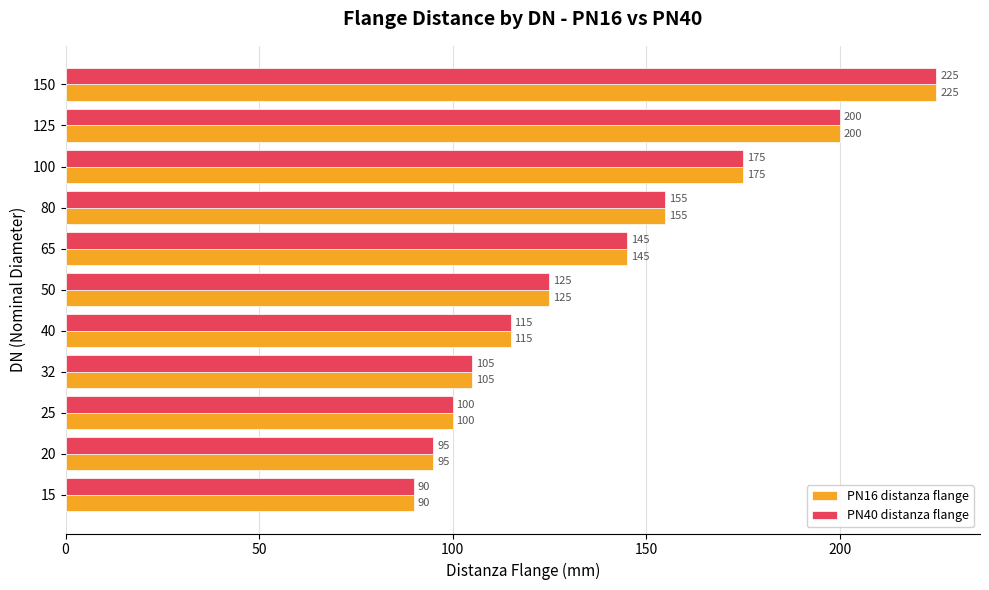

What is the average value of the PN16 distanza flange series?

139